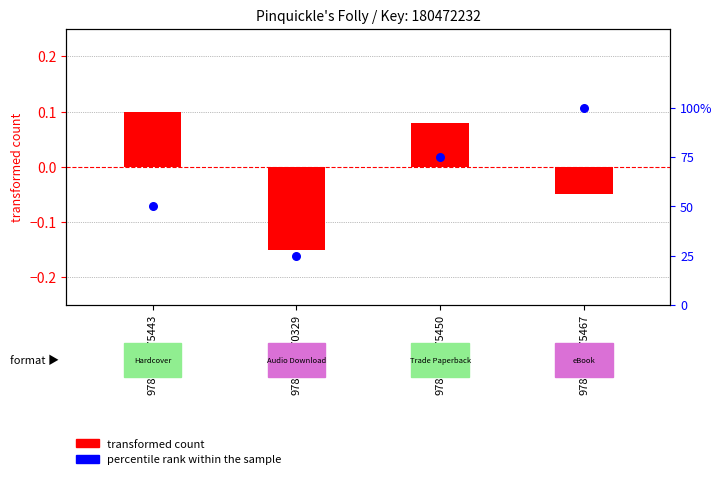

Which series has the widest spread of Y values?

percentile rank within the sample